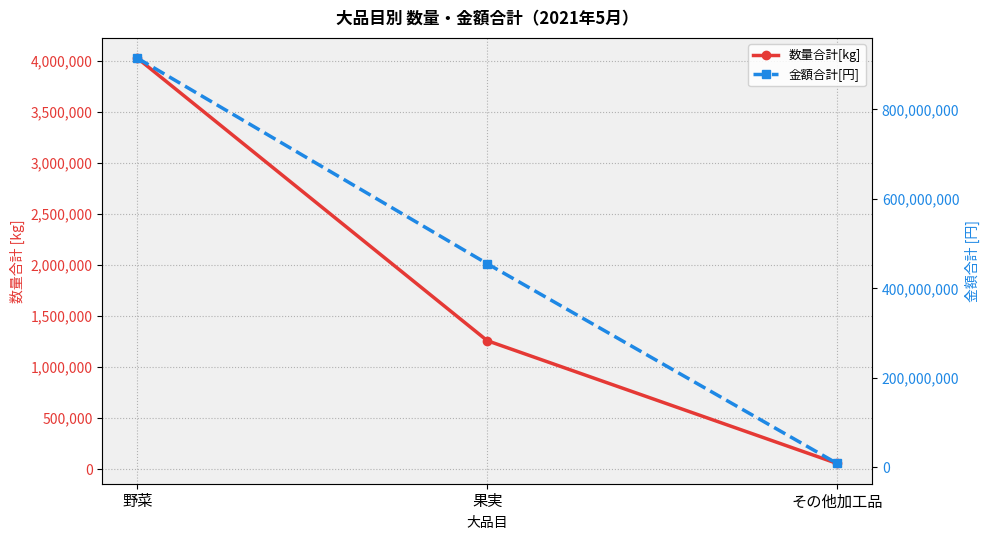

What are all the series names shown in the legend?

数量合計[kg], 金額合計[円]